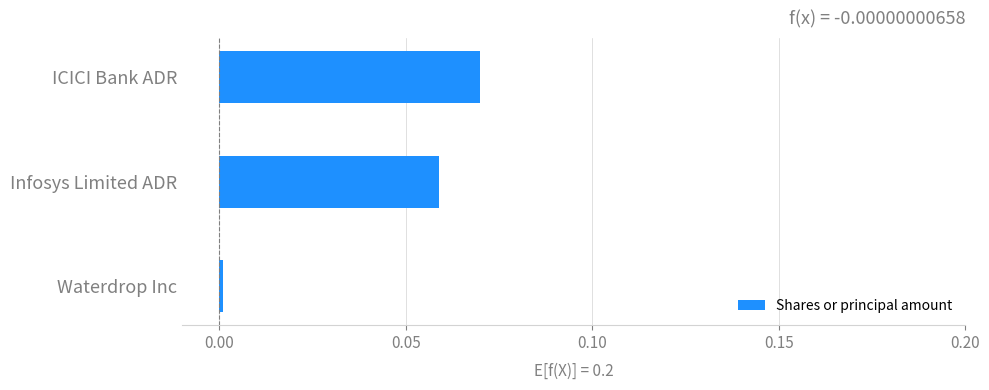

Which category has the highest value across all series?

ICICI Bank ADR